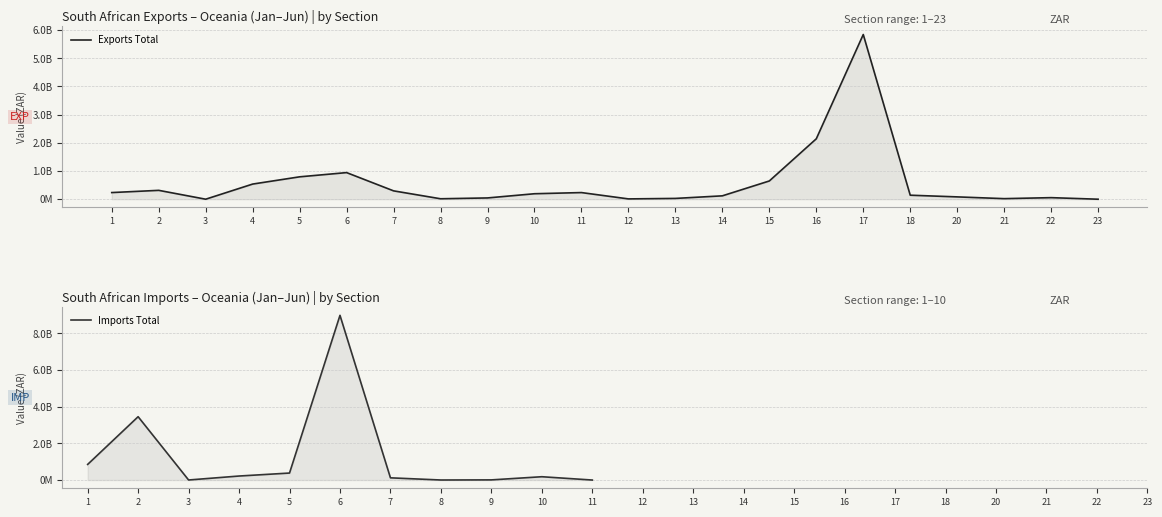

What is the ratio of the value at 10 to the value at 23?

1167.5